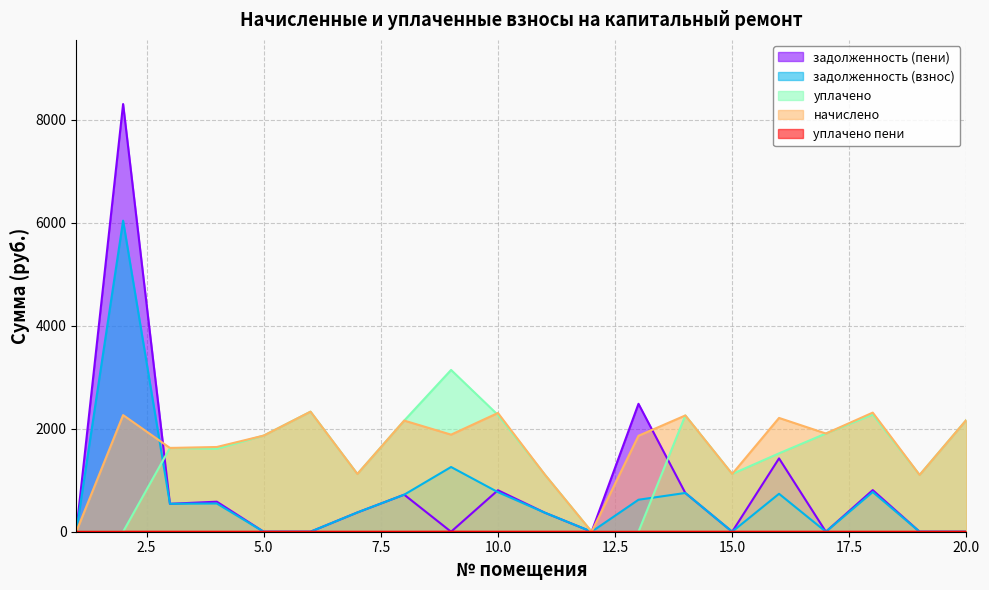

Count the number of data series in this chart.

5